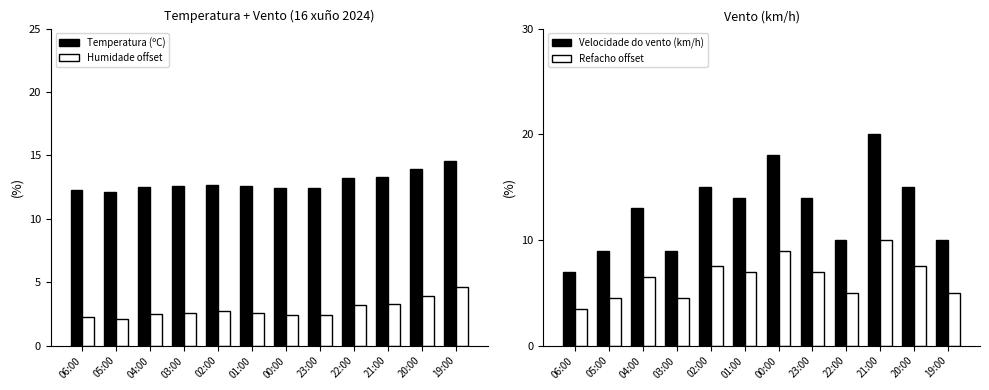

What is the average value of the Velocidade do vento (km/h) series?

12.8